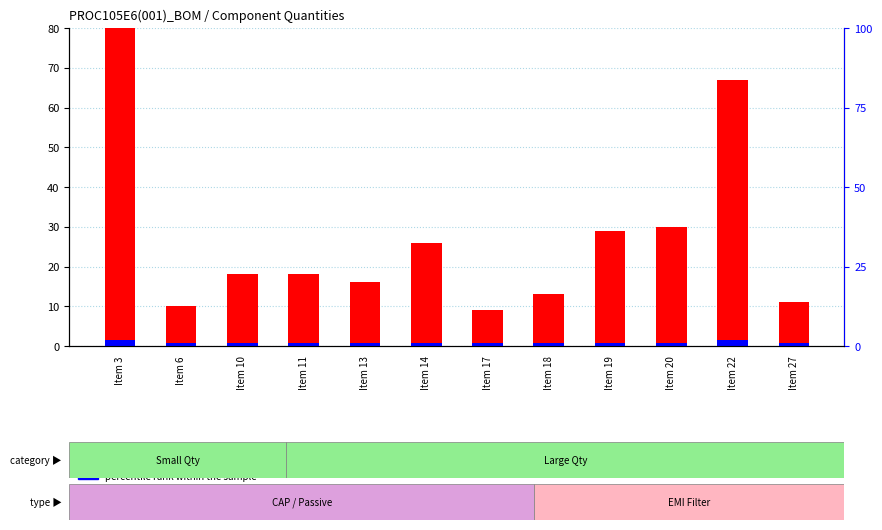

What is the maximum value for percentile rank within the sample?

1.6